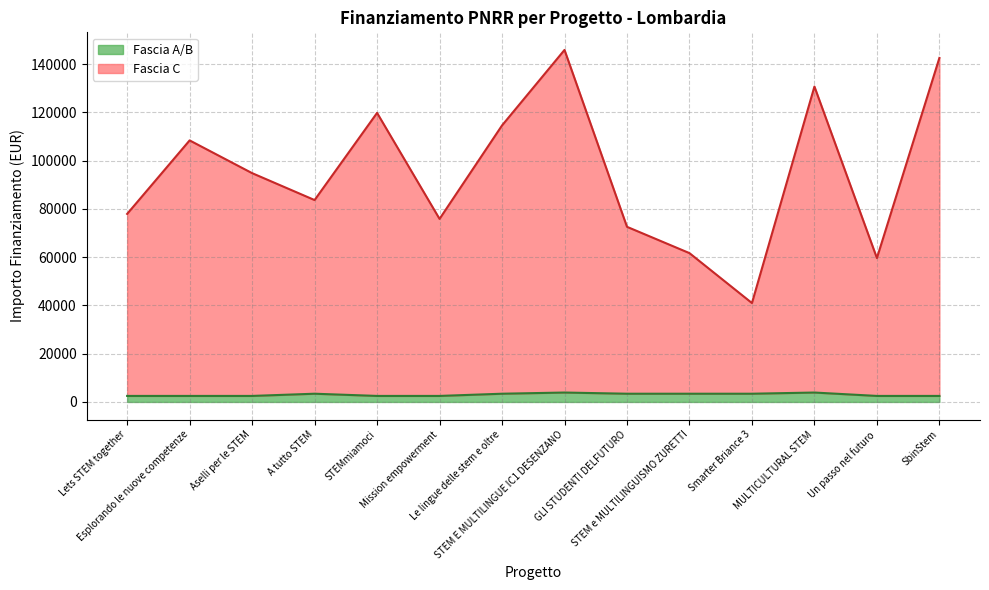

What is the smallest value displayed?

2498.0